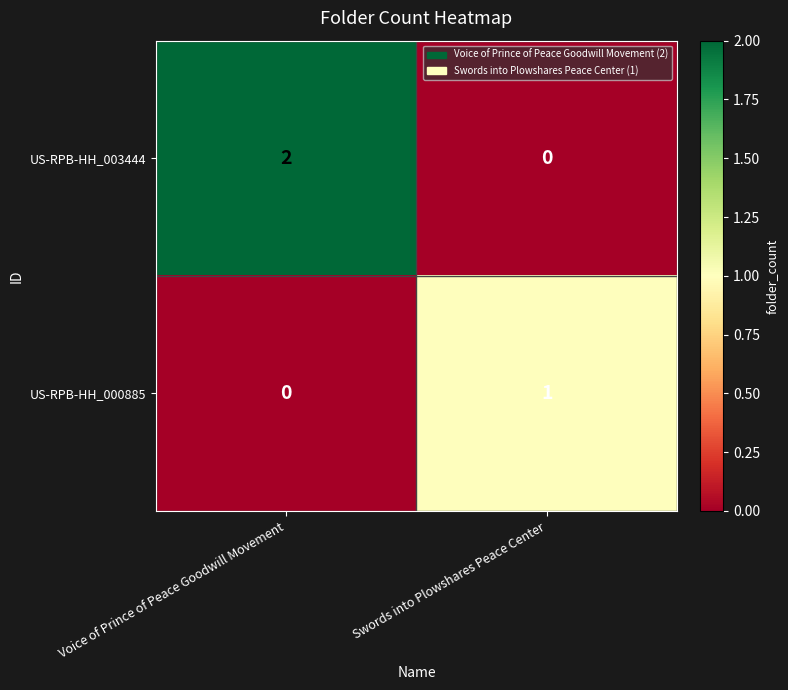

At which label is US-RPB-HH_000885 closest to 0?

Voice of Prince of Peace Goodwill Movement